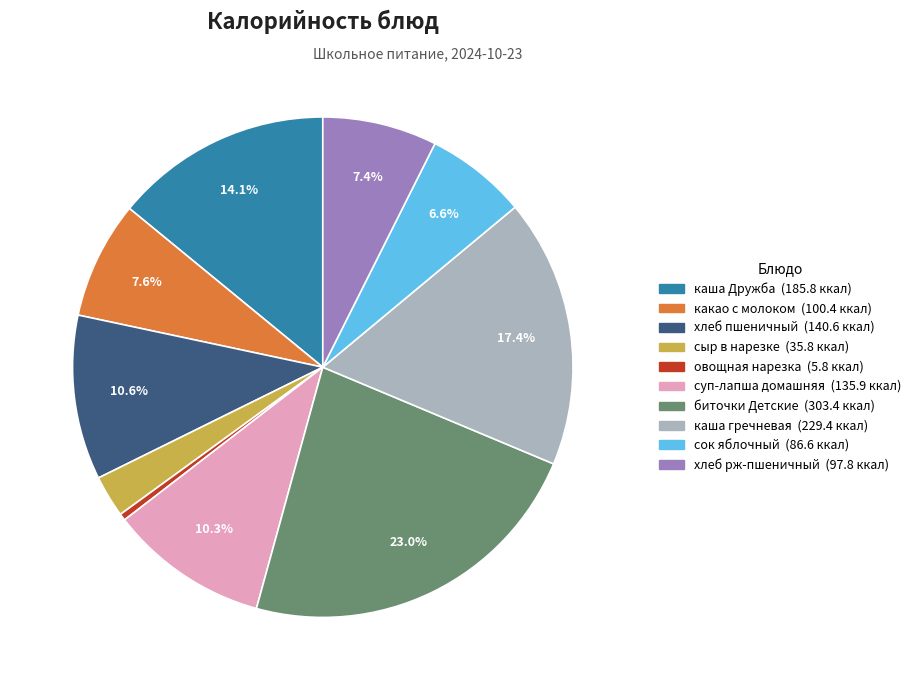

Combined, do хлеб рж-пшеничный and сок яблочный account for over 50%?

No